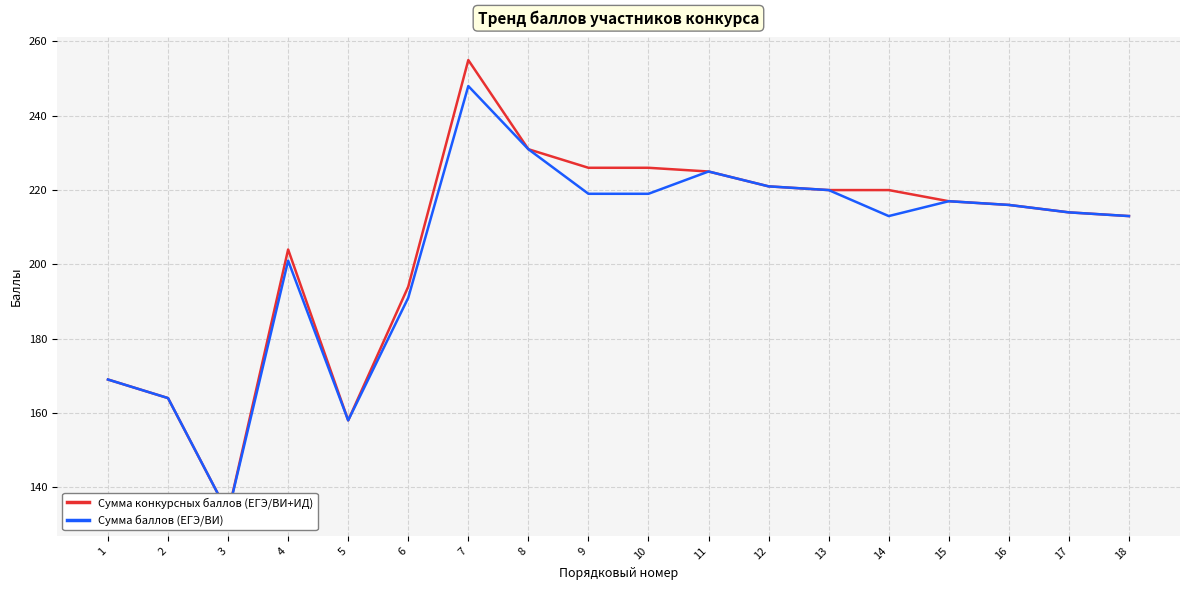

Which category has the lowest value in the Сумма конкурсных баллов (ЕГЭ/ВИ+ИД) series?

3